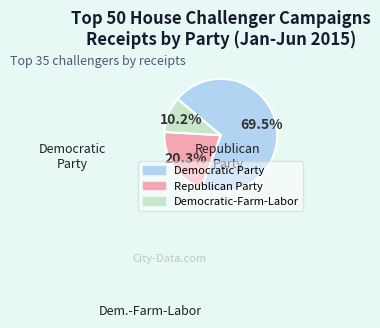

Which category has the biggest portion of the pie?

Democratic Party